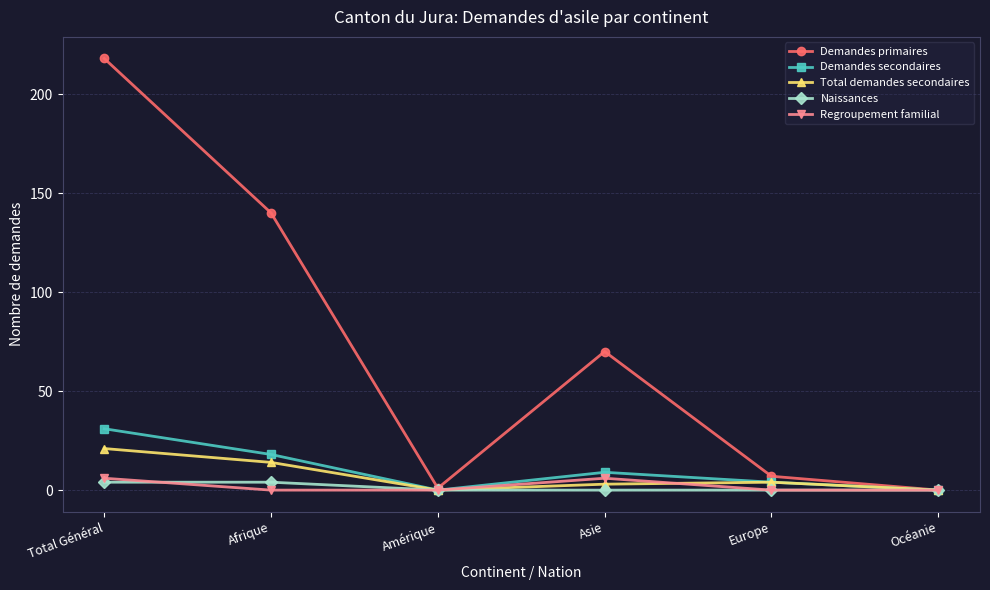

Is the value of Regroupement familial at Océanie greater than the value of Demandes primaires at Asie?

No